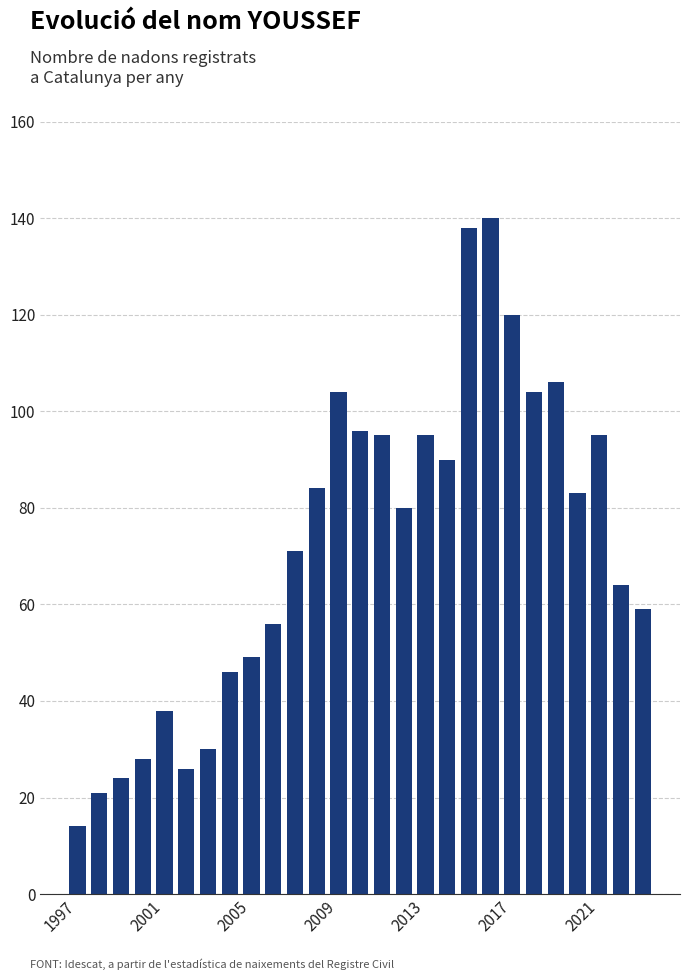

What is the value of the 1st bar from the left?

14